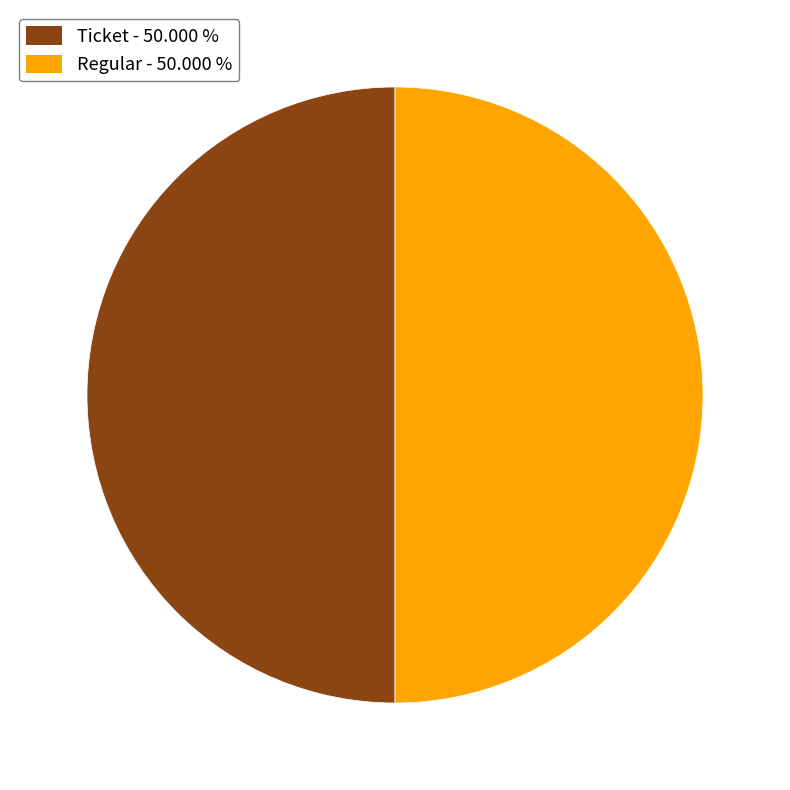

What is the ratio of the value at Ticket - 50.000 % to the value at Regular - 50.000 %?

1.0